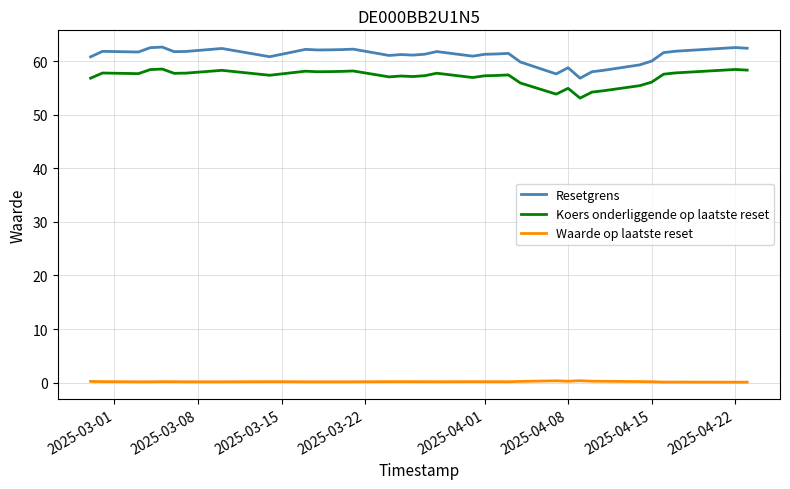

Which series has the largest range (max minus min)?

Resetgrens